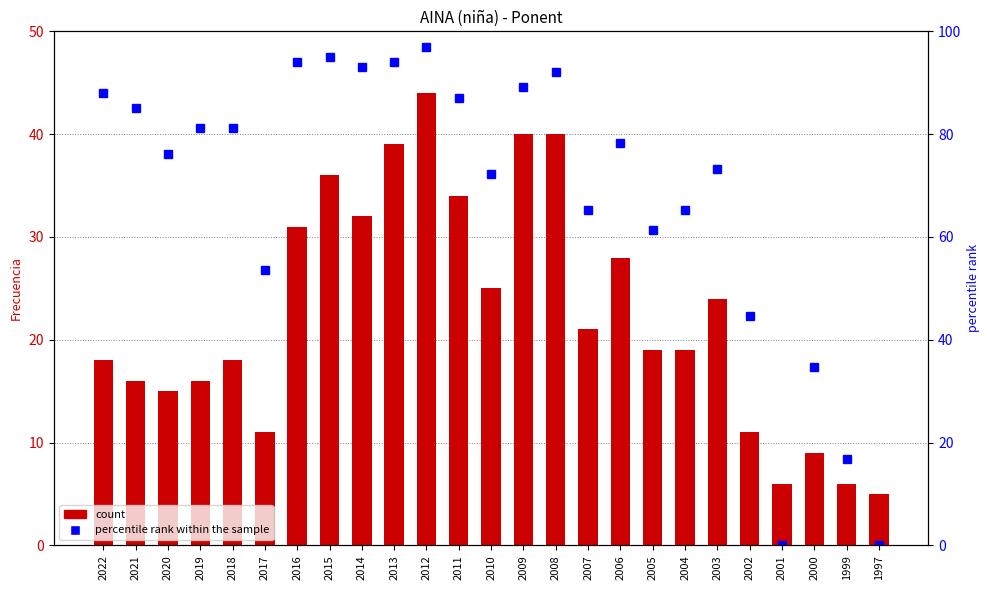

Where does the Frecuencia series first go above 19?

2016